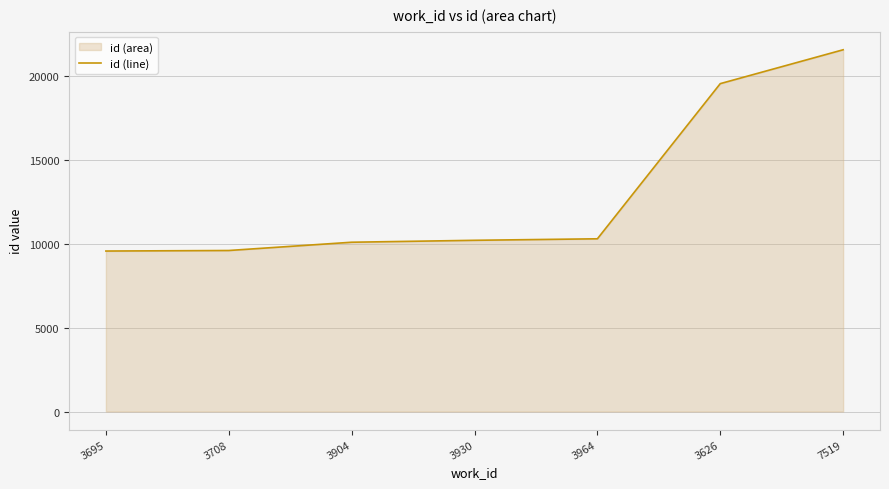

What is the change in value from 3964 to 7519?

+11269